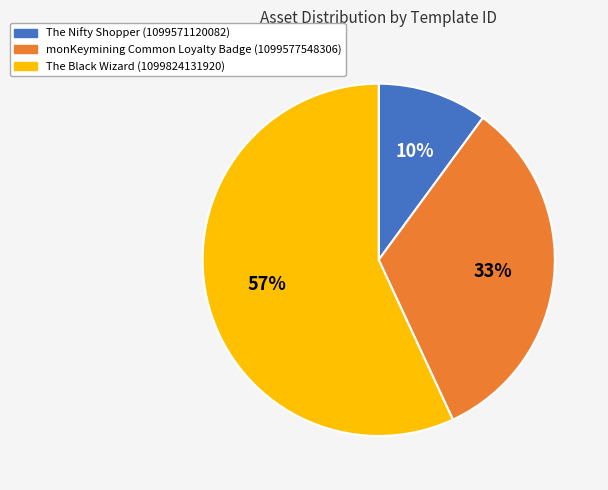

Does The Black Wizard (1099824131920) account for over 50% of the chart?

Yes